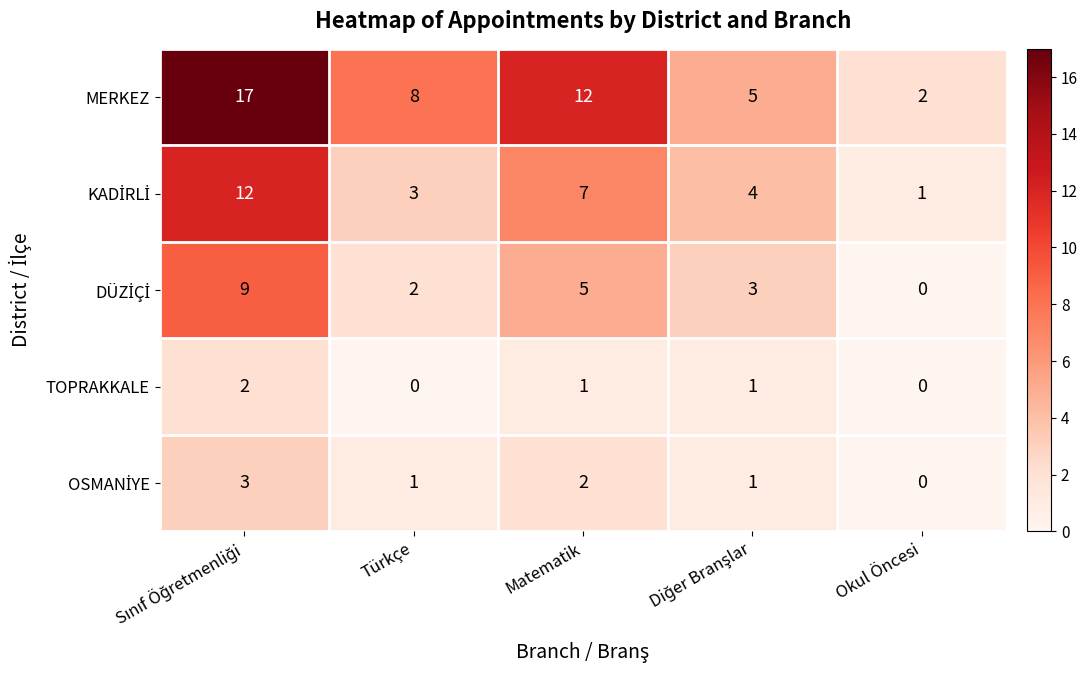

Count the TOPRAKKALE values in the range 0 to 1.

4